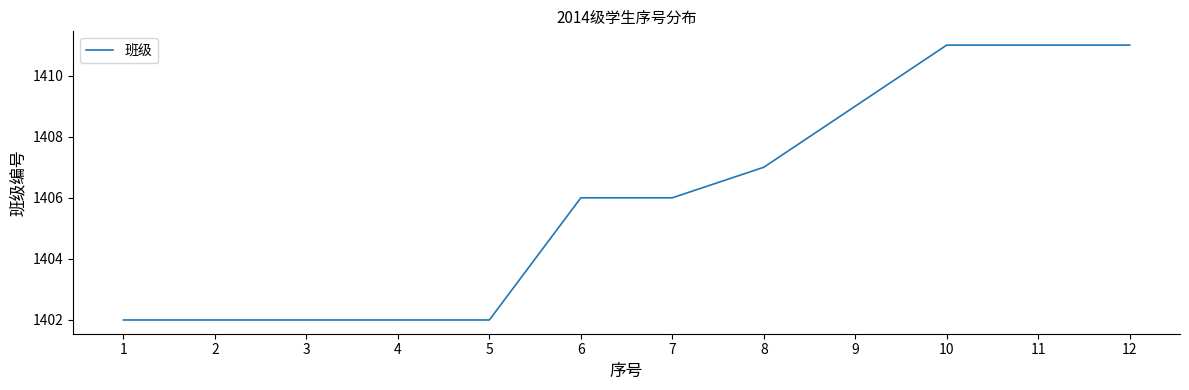

What is the sum of the values at 2 and 10?

2813